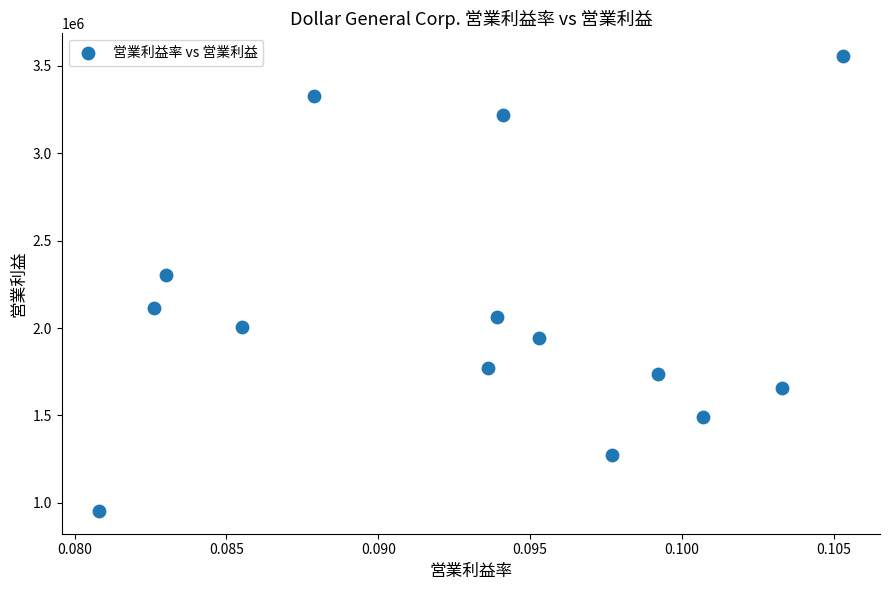

What is the range of Y values (max minus min)?

2601507